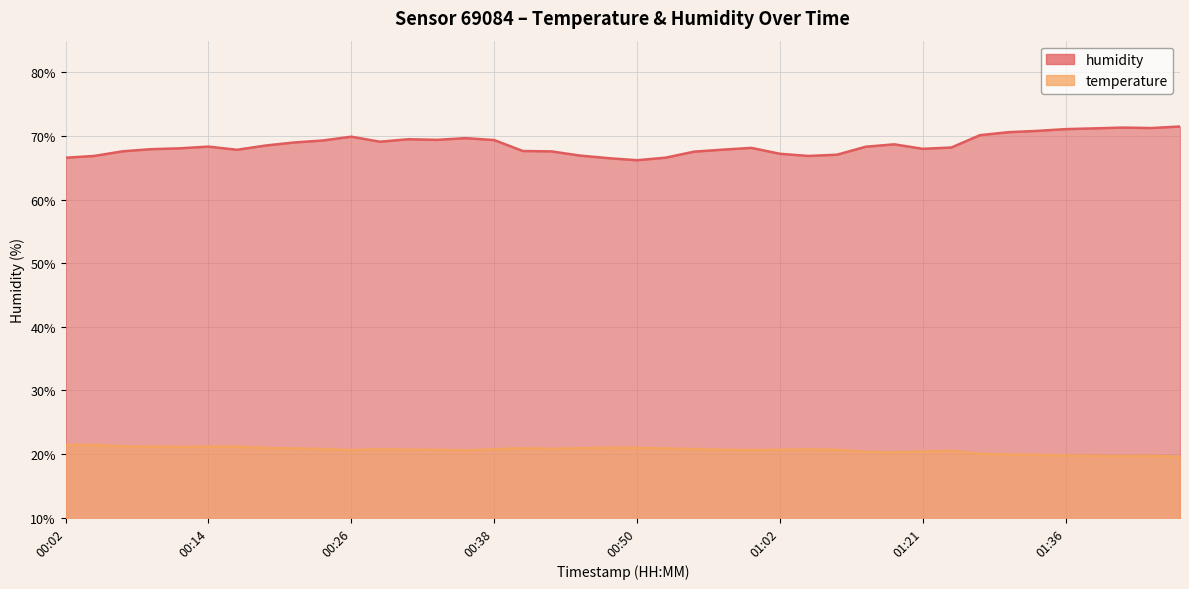

What is the label of the 36th point from the left?

01:36